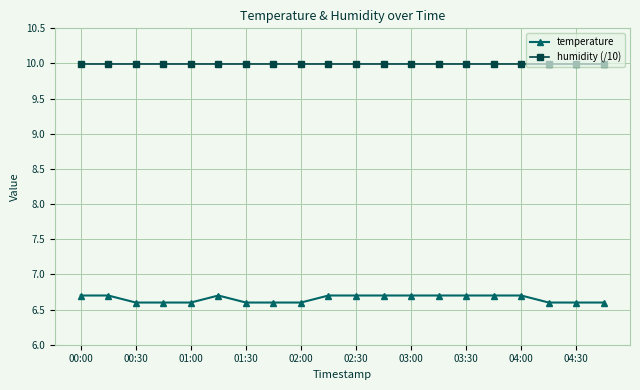

Which series has the largest total across all categories?

humidity (/10)